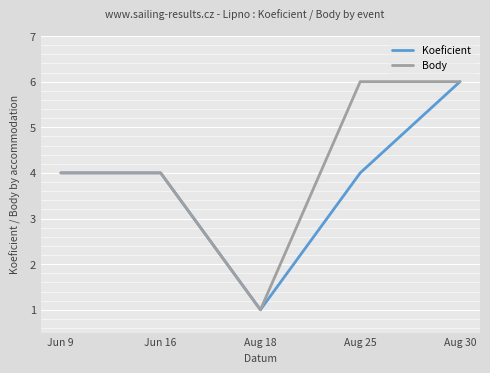

The value of Koeficient at Aug 30 is 11. True or false?

False